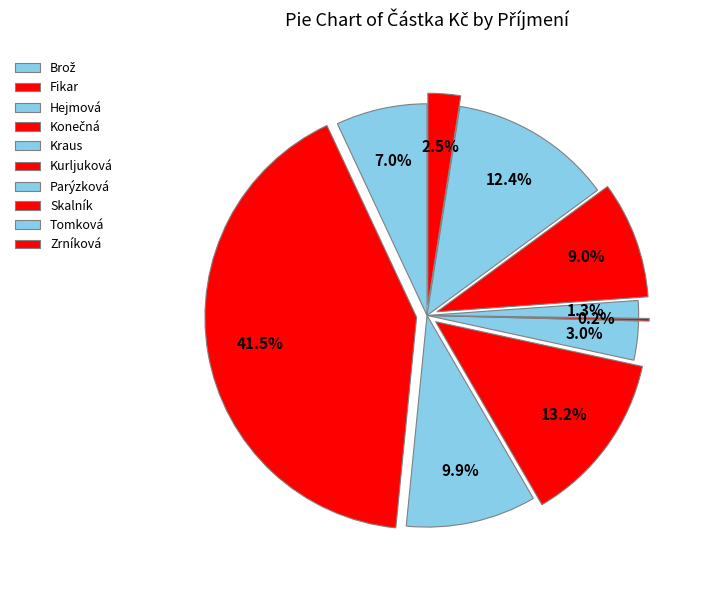

To the nearest percent, what percentage of the pie is Fikar?

41%